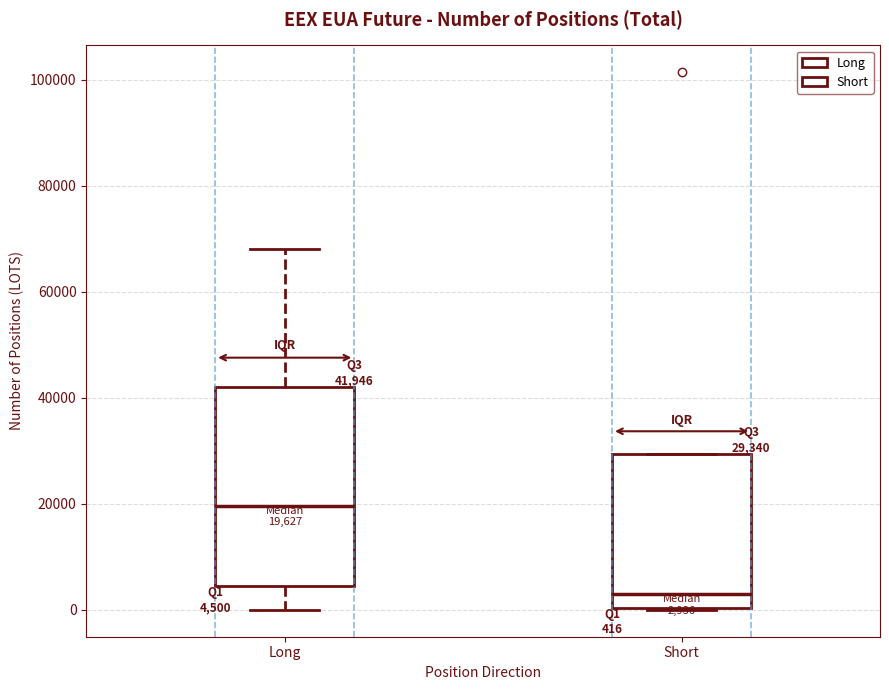

Which box has the highest median line?

Long